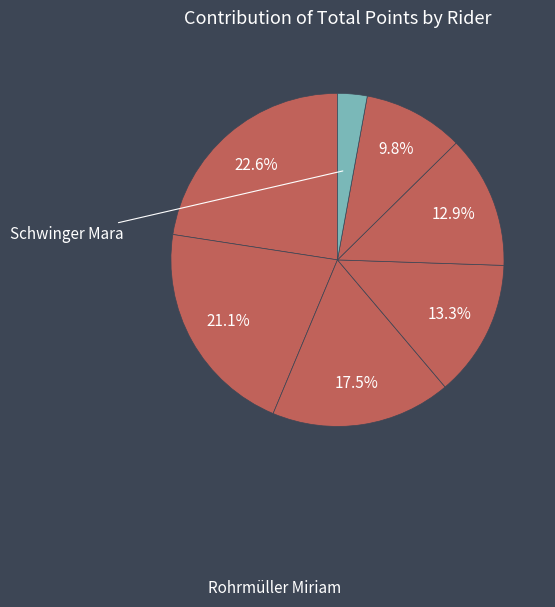

How many segments does this pie chart have?

7